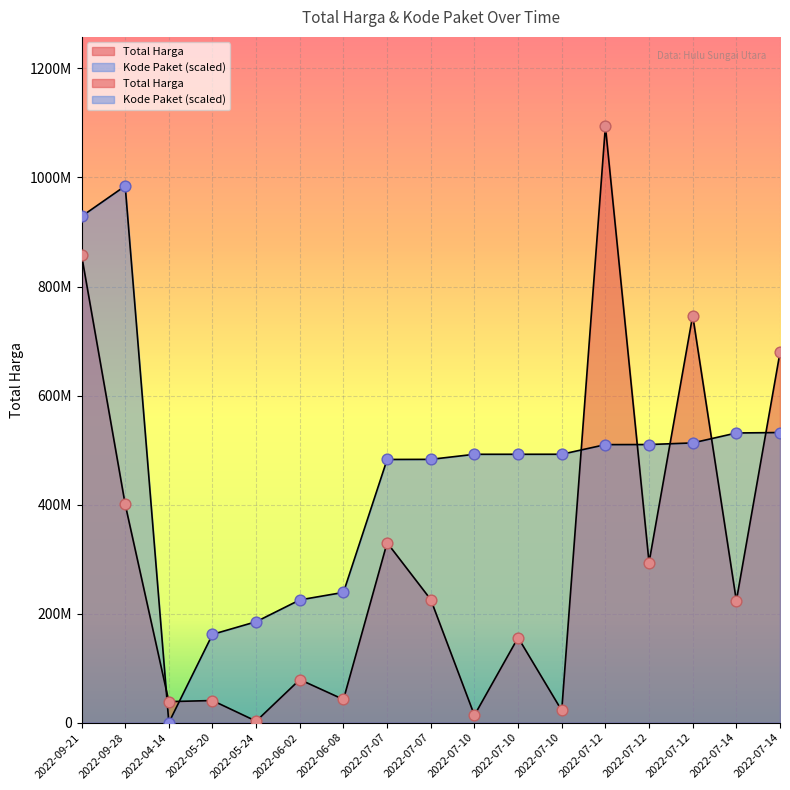

Which series has the largest total across all categories?

Kode Paket